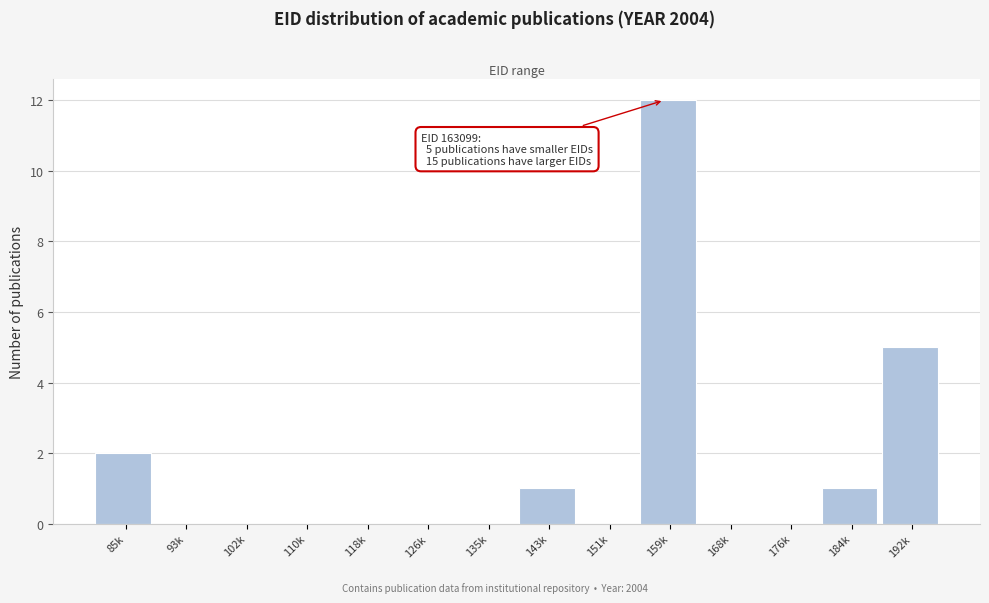

Reading left to right, transcribe all the data shown in this chart.

85k=2	93k=0	102k=0	110k=0	118k=0	126k=0	135k=0	143k=1	151k=0	159k=12	168k=0	176k=0	184k=1	192k=5